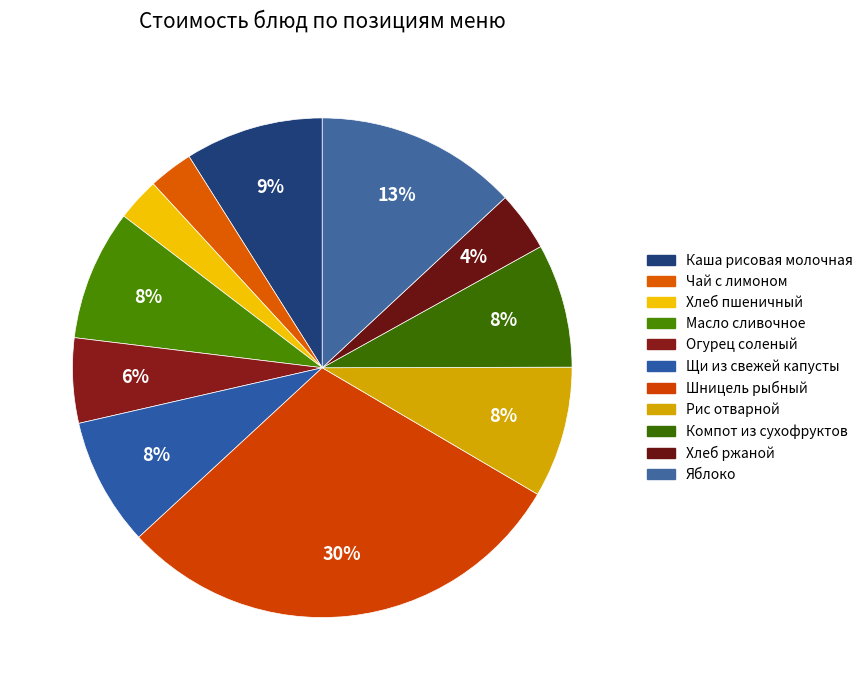

To the nearest percent, what is the difference between the largest and smallest slice percentages?

27%